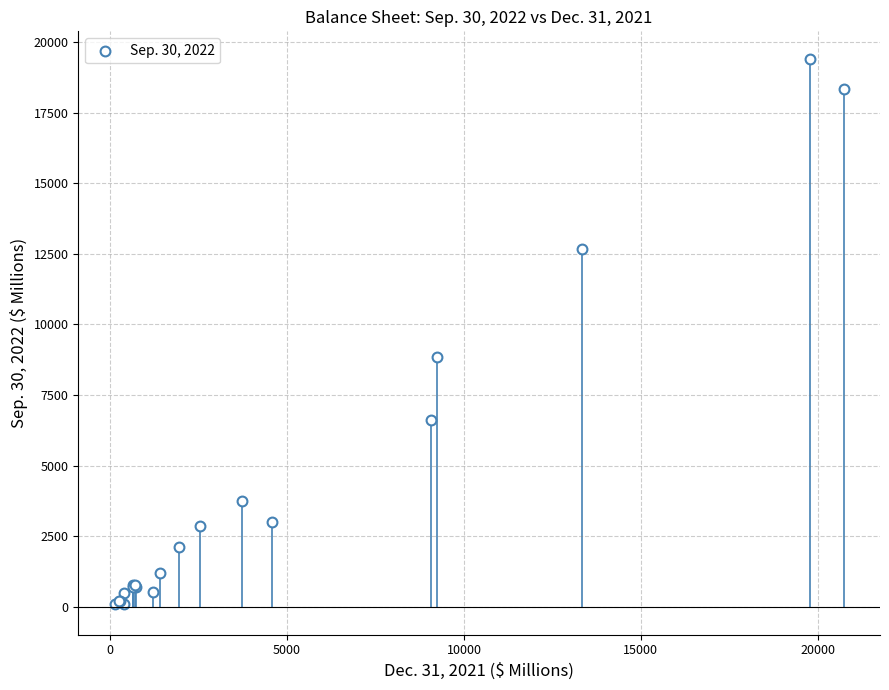

What Y value in the scatter plot is closest to 9759?

8857.5